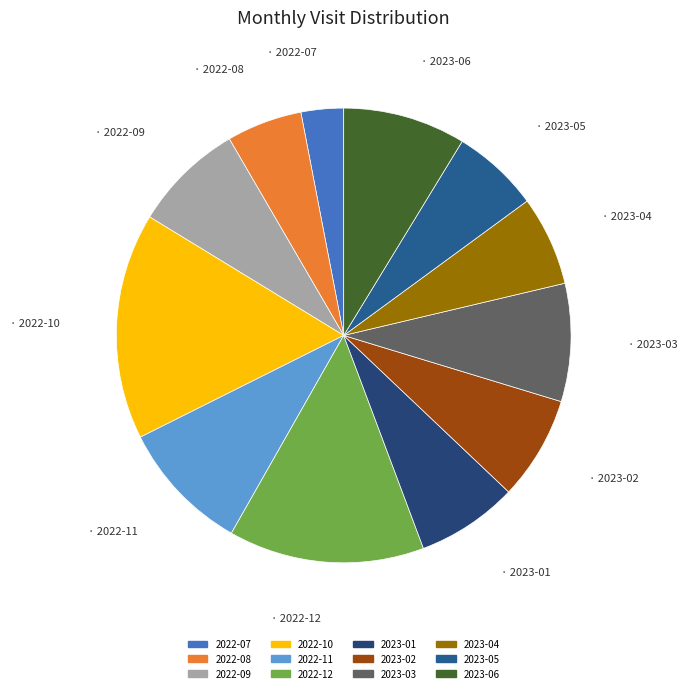

To the nearest percent, what is the combined percentage of 2023-05 and 2022-09?

14%